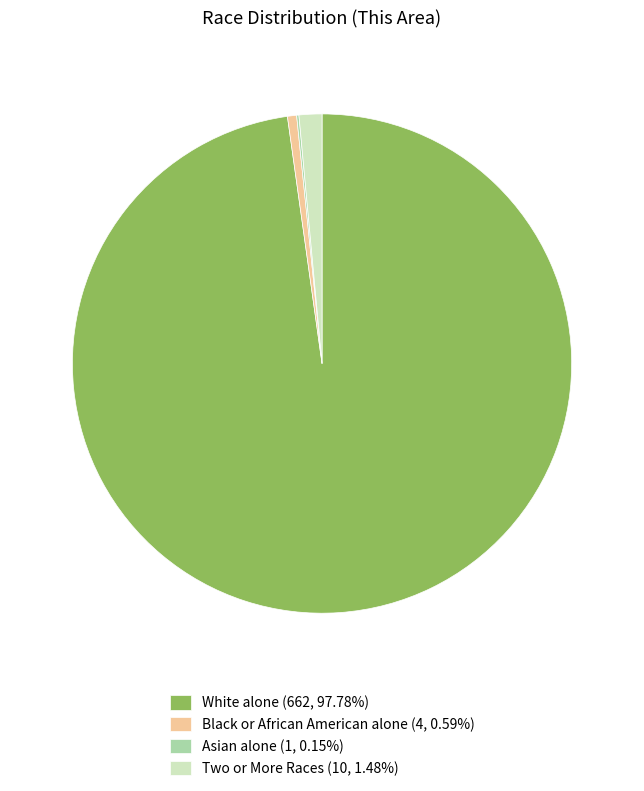

Does Two or More Races (10, 1.48%) account for over 50% of the chart?

No